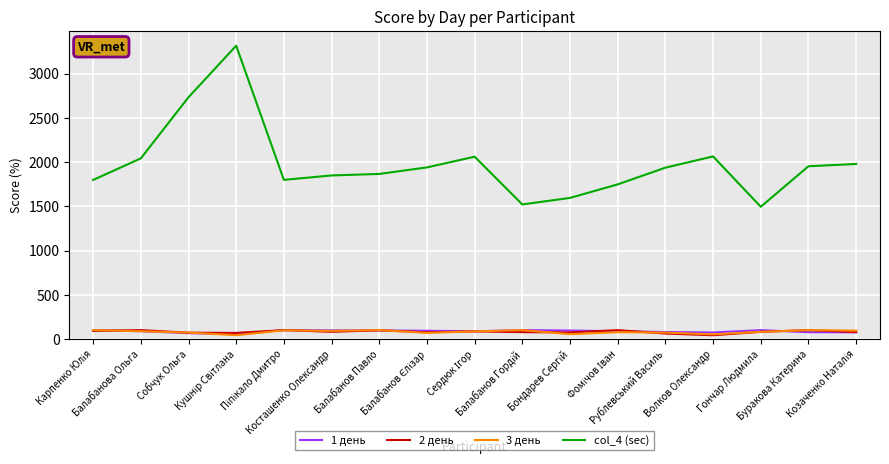

Which series has the largest range (max minus min)?

col_4 (sec)